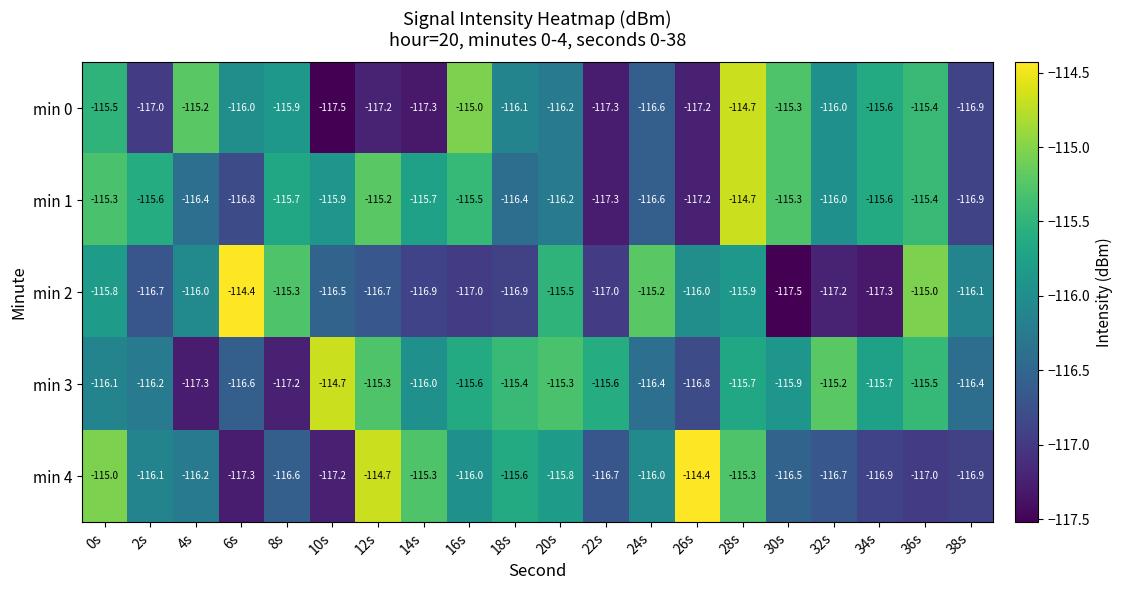

Which series has the largest total across all categories?

min 3